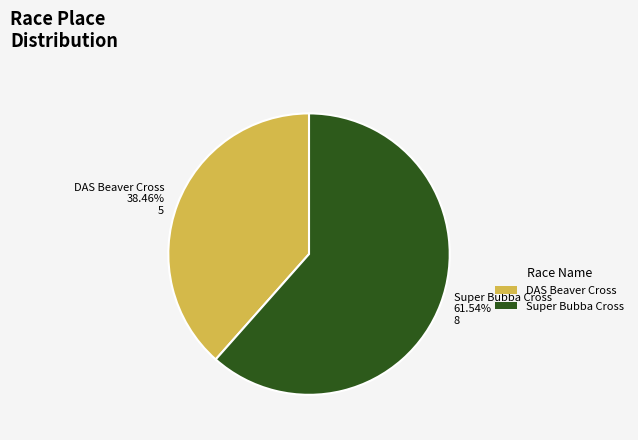

To the nearest percent, what percentage of the pie is Super Bubba Cross?

62%